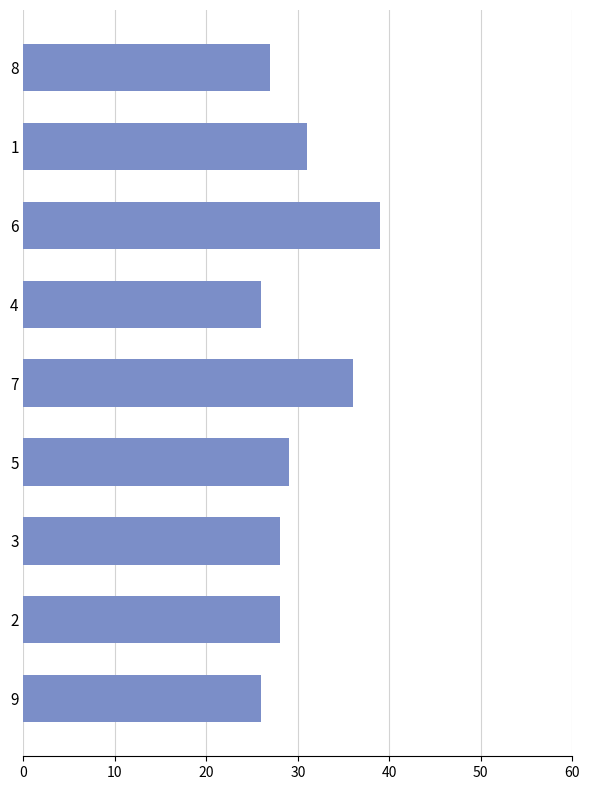

At which category does the chart reach its peak across all series?

6